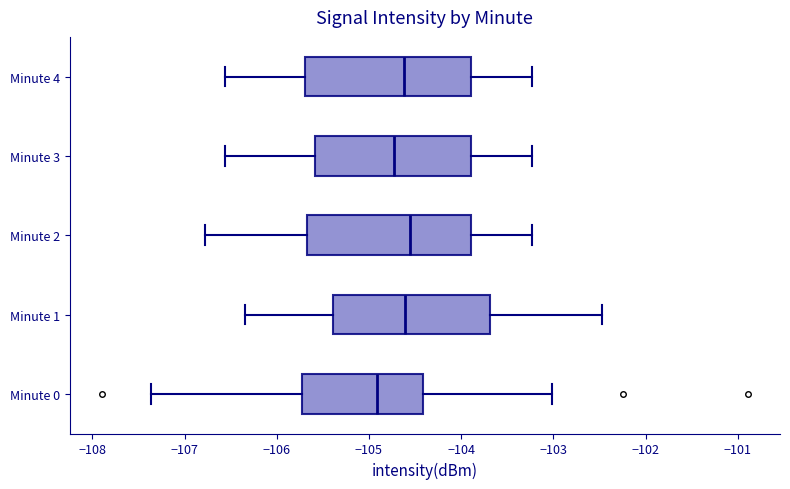

Reading bottom to top, transcribe this box plot: for each box, give where its median line is, the range the box spans, and where its two whiskers end, as read against the x-axis. The values are not printed on the chart, so give them approximately, as read against the axis.

Minute 0: median -104.9, box -105.7 to -104.4, whiskers -107.4 to -103.0
Minute 1: median -104.6, box -105.4 to -103.7, whiskers -106.3 to -102.5
Minute 2: median -104.6, box -105.7 to -103.9, whiskers -106.8 to -103.2
Minute 3: median -104.7, box -105.6 to -103.9, whiskers -106.6 to -103.2
Minute 4: median -104.6, box -105.7 to -103.9, whiskers -106.6 to -103.2